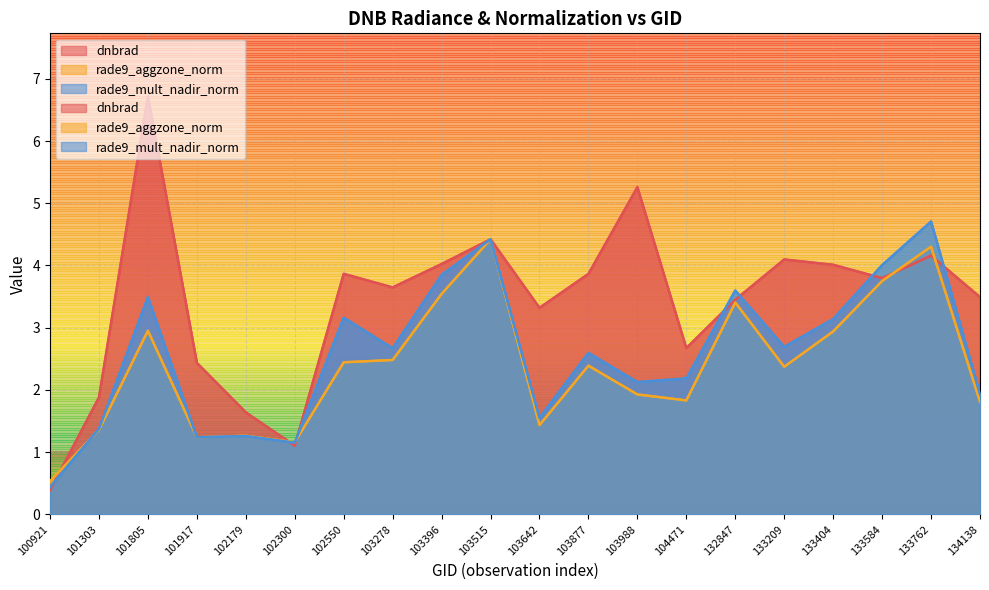

Between 133404 and 101303, which is larger?

133404